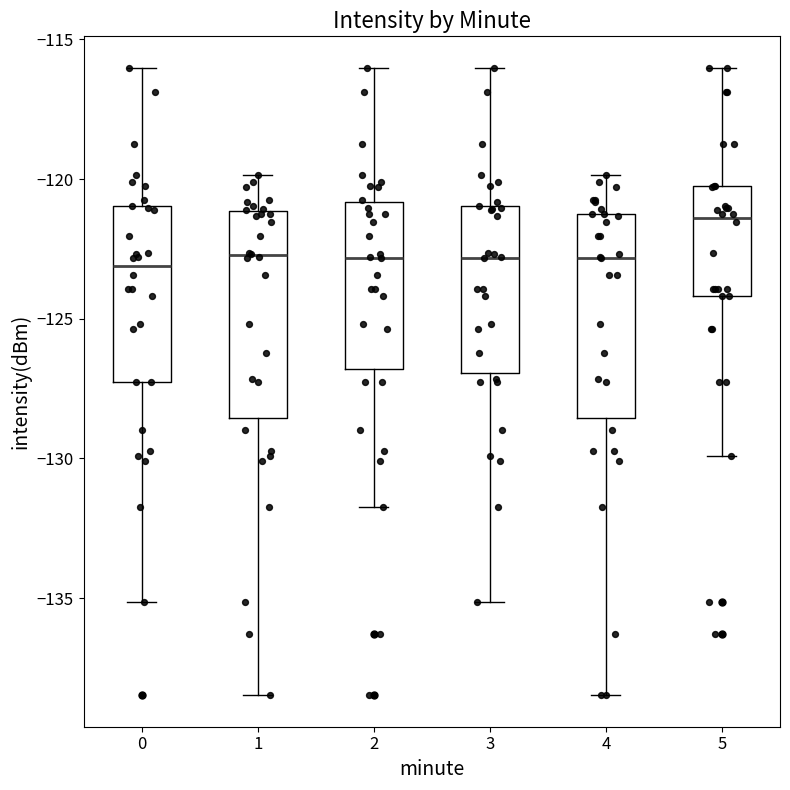

Reading left to right, transcribe this box plot: for each box, give where its median line is, the range the box spans, and where its two whiskers end, as read against the y-axis. The values are not printed on the chart, so give them approximately, as read against the axis.

0: median -123.0, box -127.5 to -121.0, whiskers -135.0 to -116.0
1: median -122.5, box -128.5 to -121.0, whiskers -138.5 to -120.0
2: median -123.0, box -127.0 to -121.0, whiskers -131.5 to -116.0
3: median -123.0, box -127.0 to -121.0, whiskers -135.0 to -116.0
4: median -123.0, box -128.5 to -121.5, whiskers -138.5 to -120.0
5: median -121.5, box -124.0 to -120.0, whiskers -130.0 to -116.0